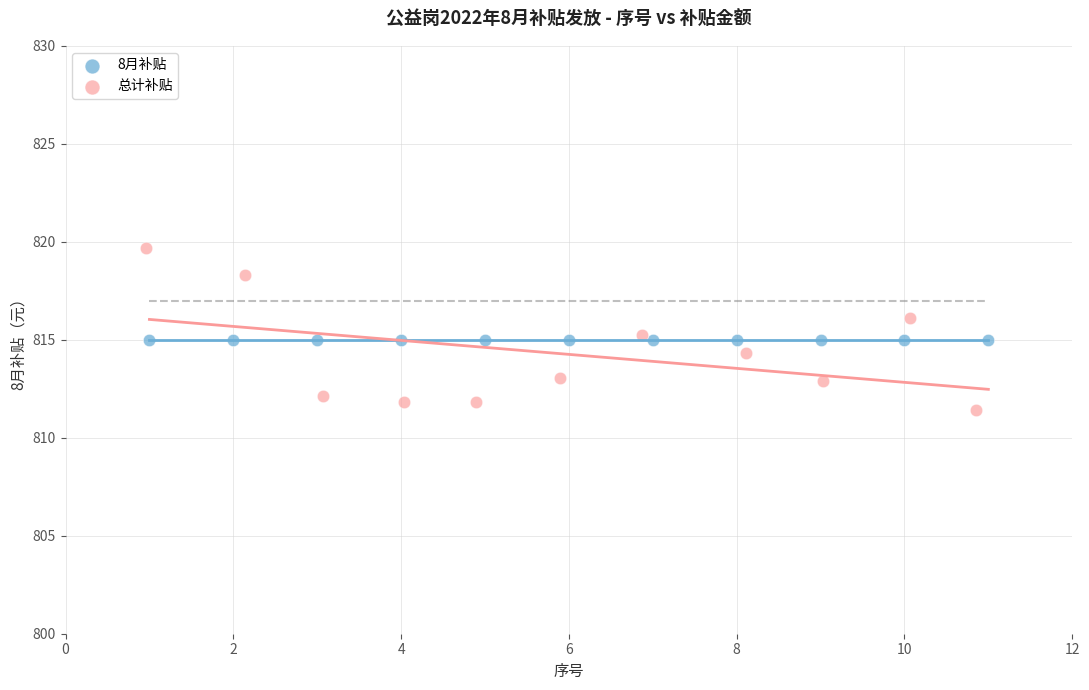

What are all the series names shown in the legend?

8月补贴, 总计补贴